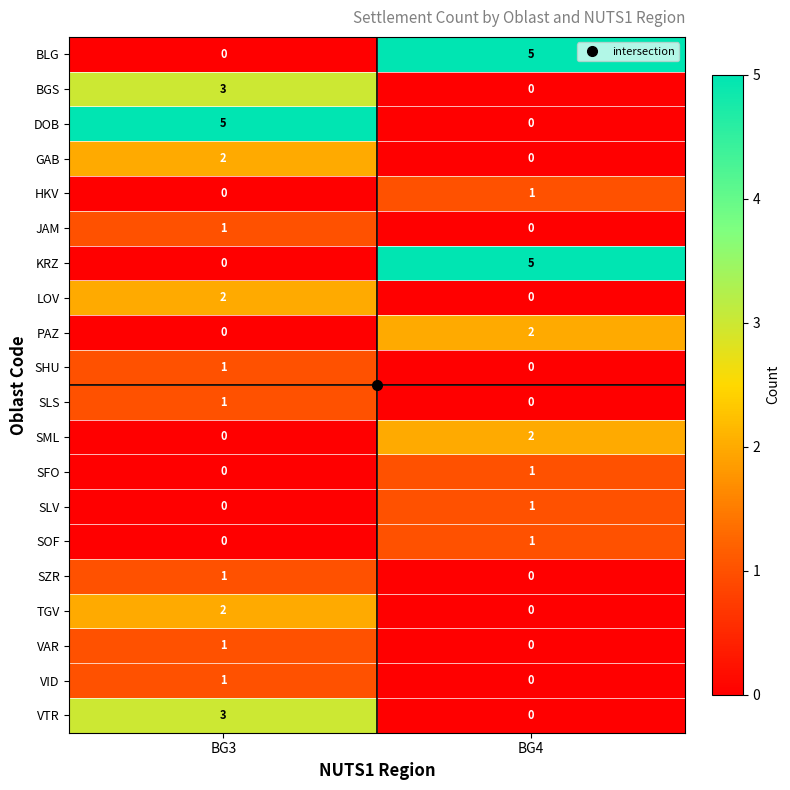

List the labels in order of SLV value, smallest first.

BG3, BG4